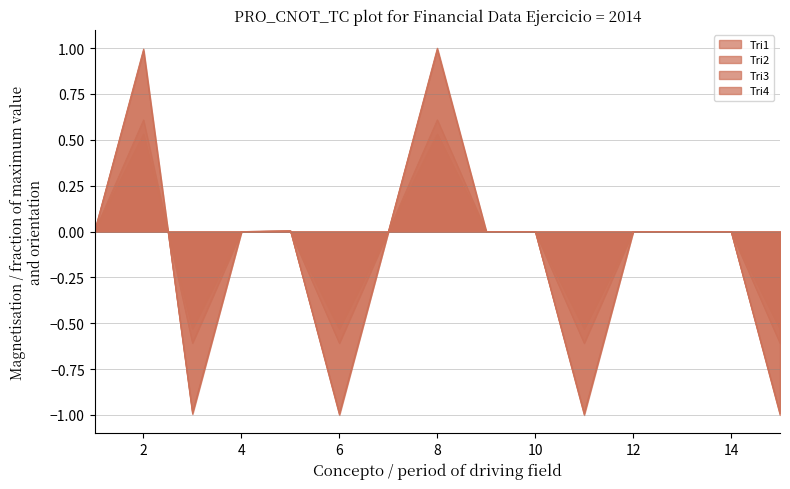

Which series has the largest range (max minus min)?

Tri4